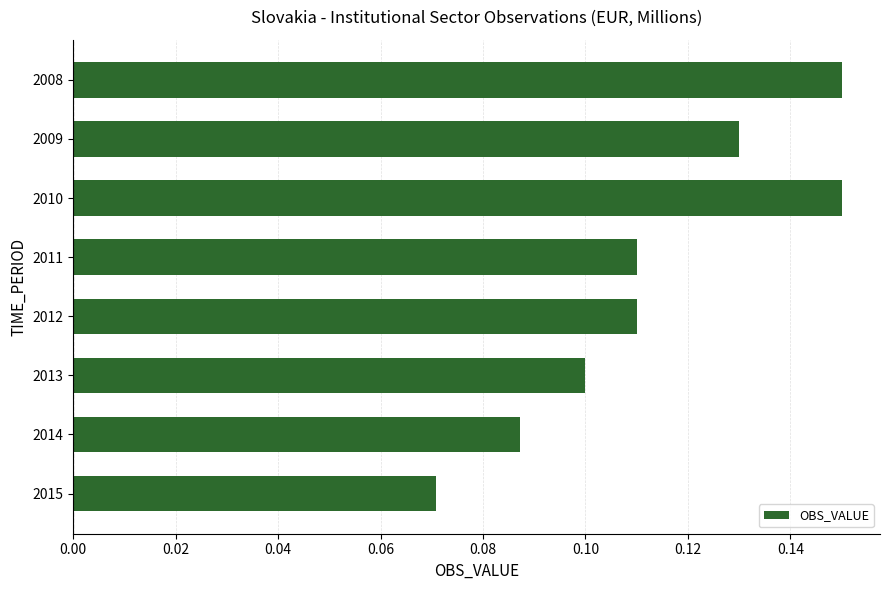

Is it true that the value at 2010 is 0.1?

True